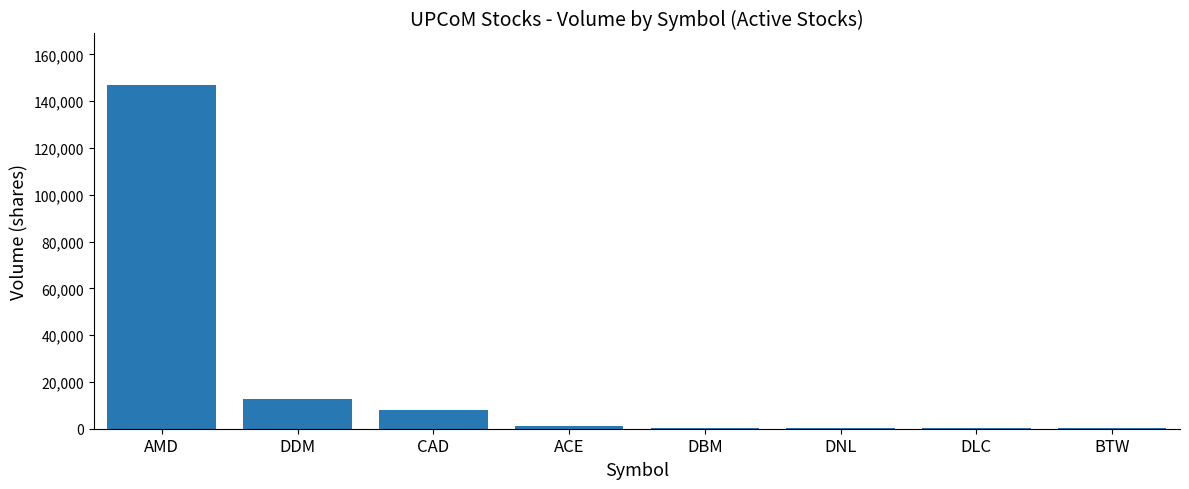

Does the chart contain stacked bars?

No